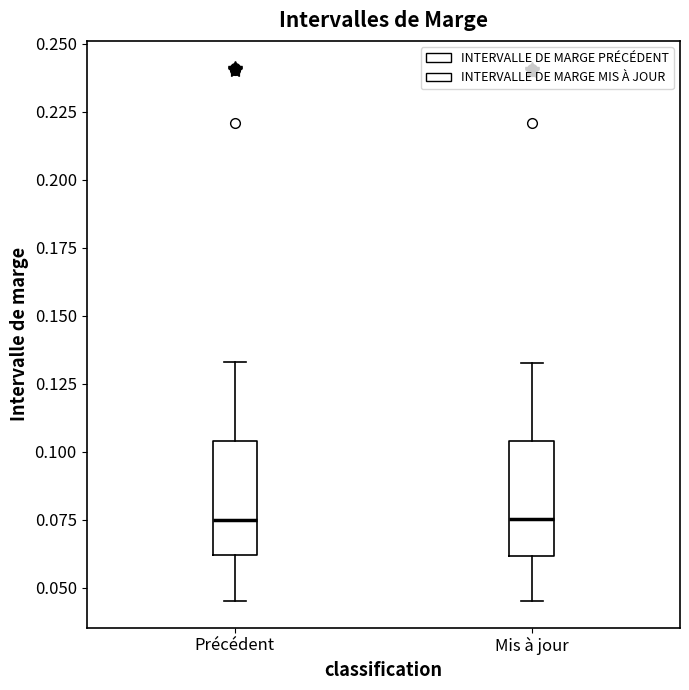

Reading left to right, transcribe this box plot: for each box, give where its median line is, the range the box spans, and where its two whiskers end, as read against the y-axis. The values are not printed on the chart, so give them approximately, as read against the axis.

Précédent: median 0.075, box 0.060 to 0.105, whiskers 0.045 to 0.135
Mis à jour: median 0.075, box 0.060 to 0.105, whiskers 0.045 to 0.135